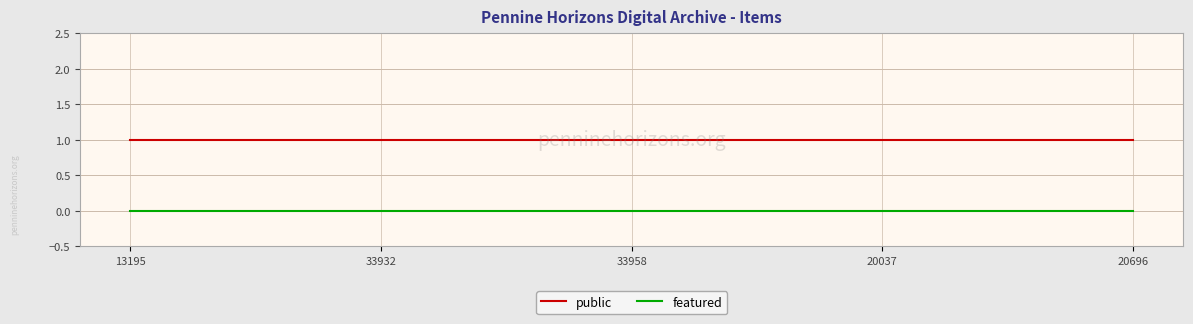

Is the value of public at 20696 greater than the value of featured at 33932?

Yes